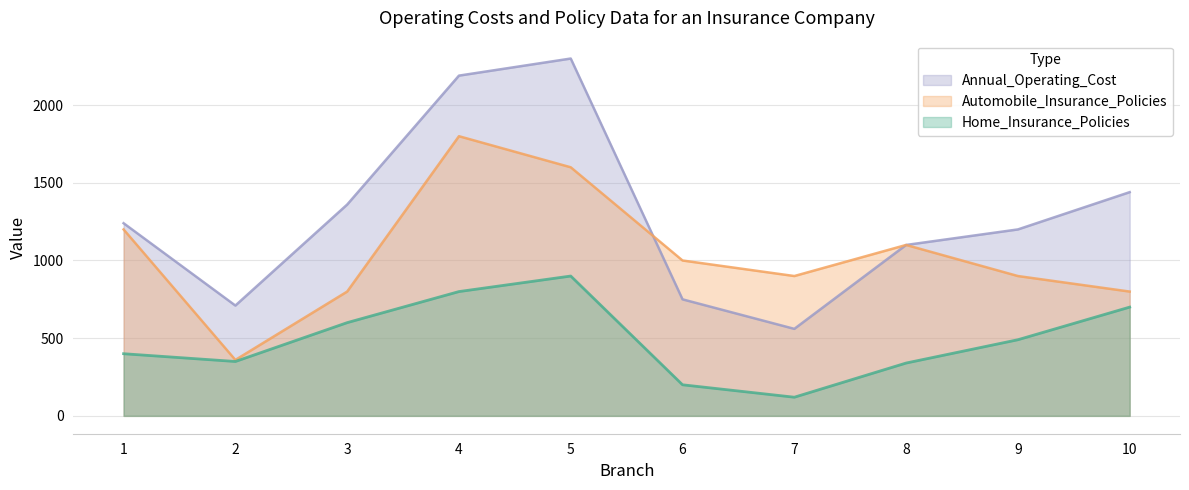

How many categories are shown in the chart?

10